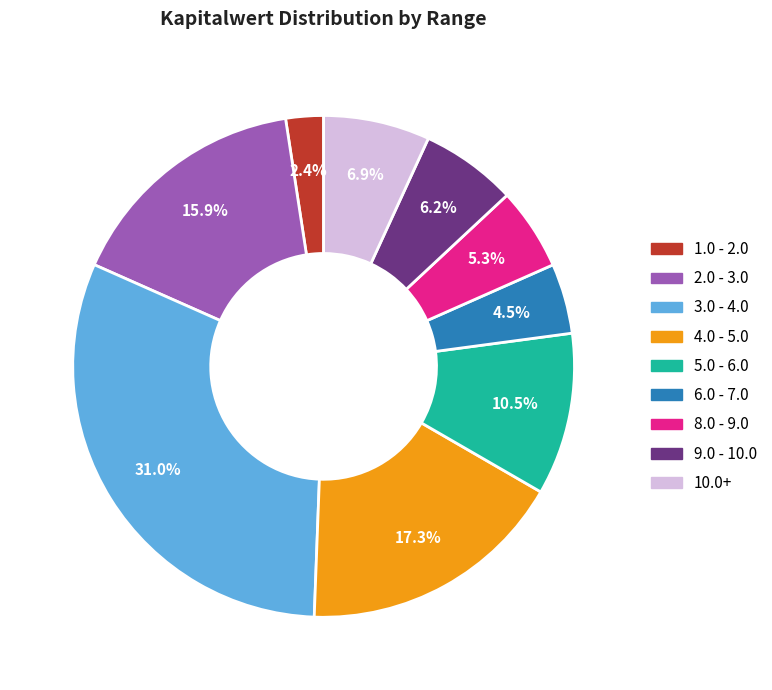

Does any single category account for the majority?

No